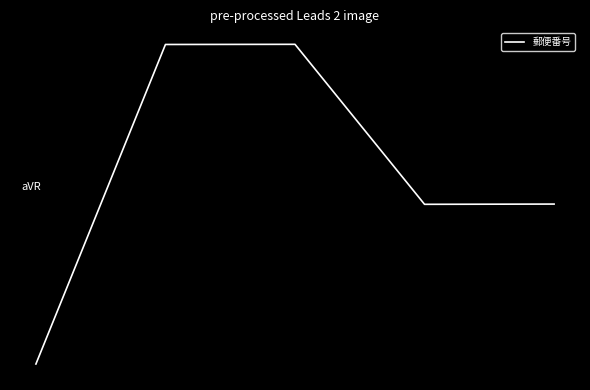

What is the value of the 2nd point from the left?

1.1